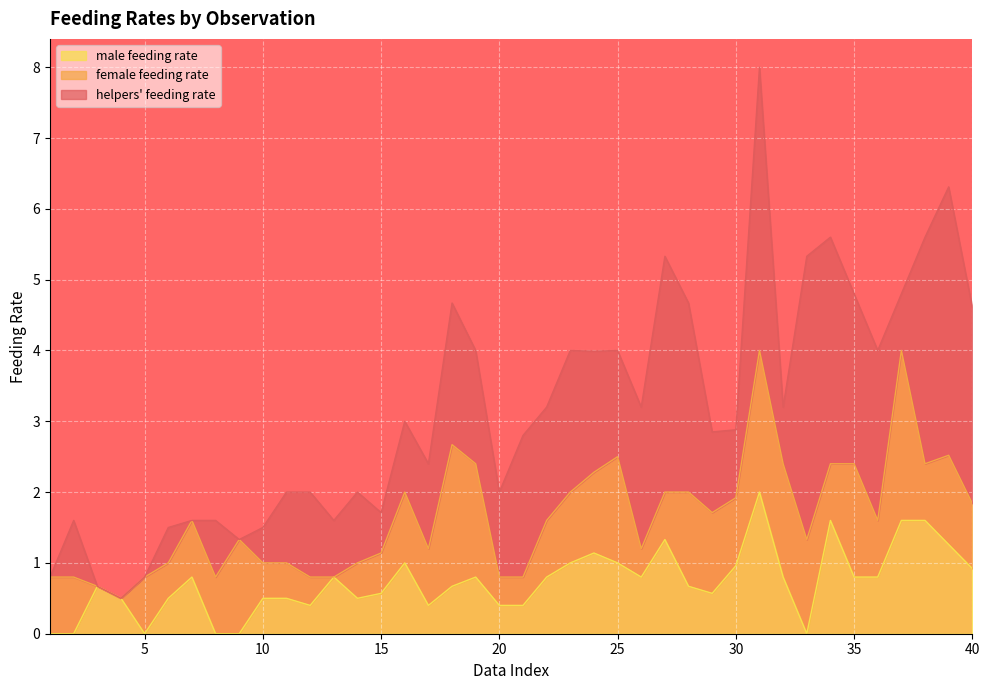

Is it true that male feeding rate equals 0.0 at 9?

True